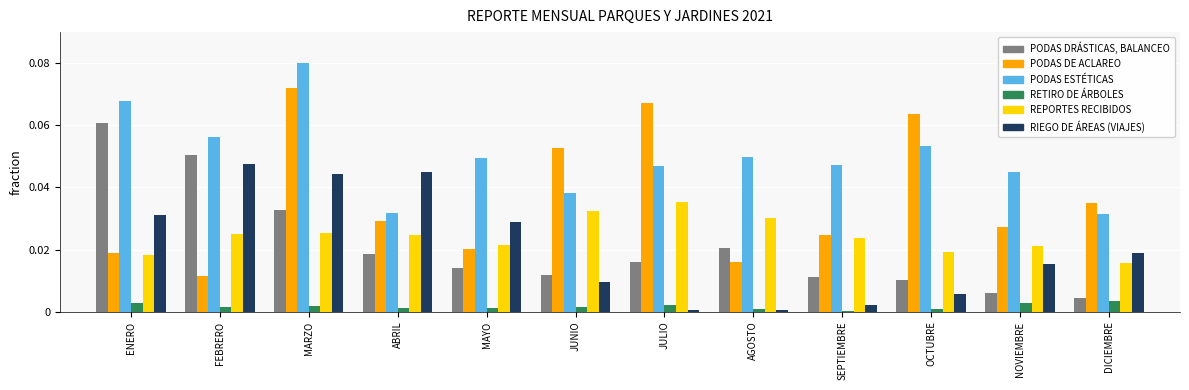

Which series has the widest spread of values?

PODAS DE ACLAREO